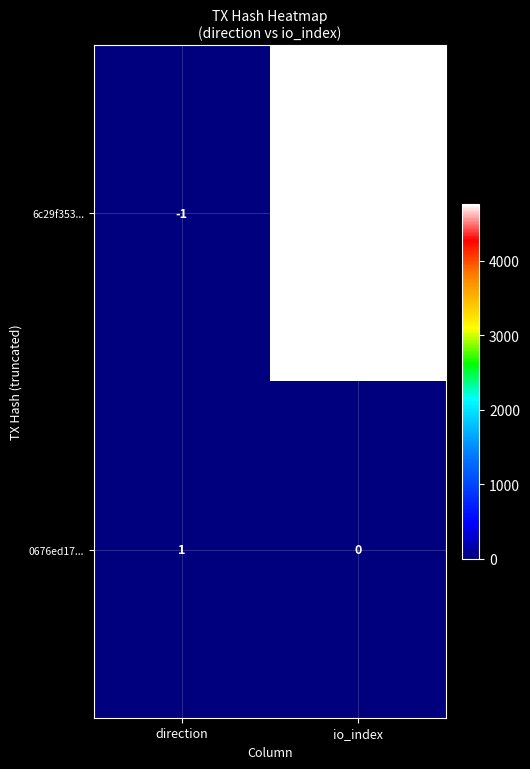

Reading right to left, what are all the values shown in this chart?

6c29f353...: io_index=4764	direction=-1
0676ed17...: io_index=0	direction=1